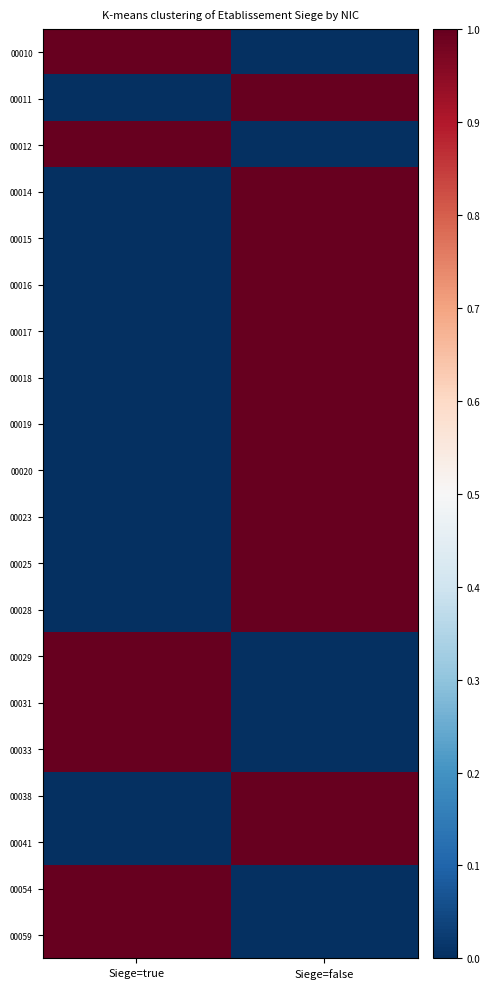

At how many categories does at least one series exceed 0?

2